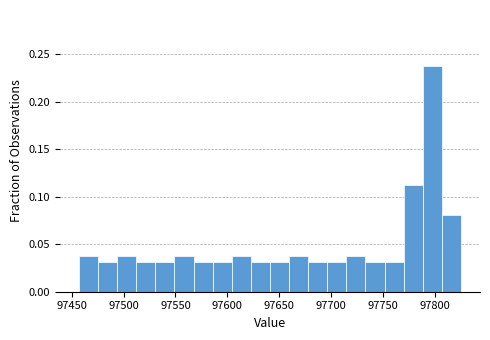

Read against the x-axis, roughly where is the centre of the tallest bar?

97800